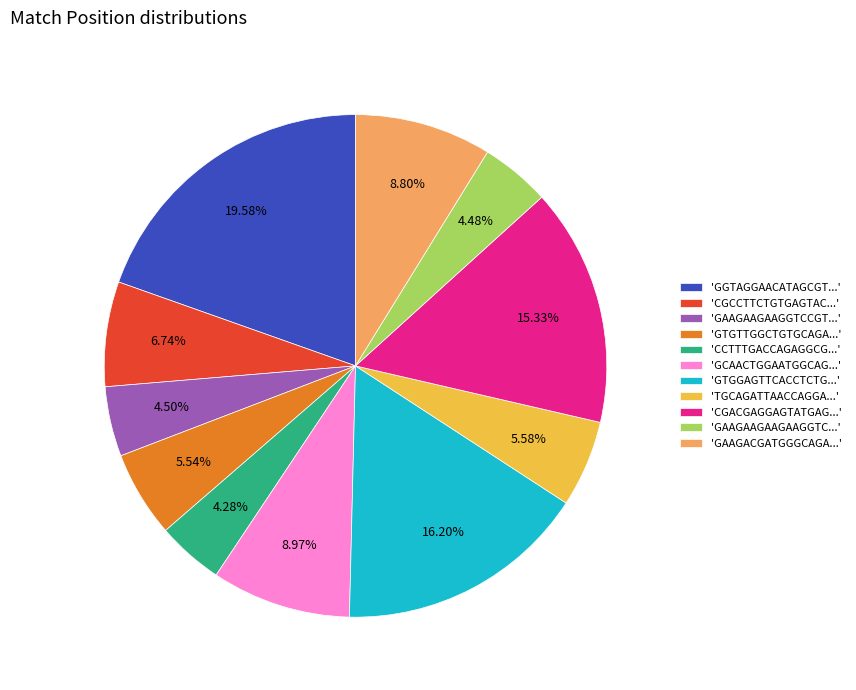

Is there a majority slice in this chart?

No